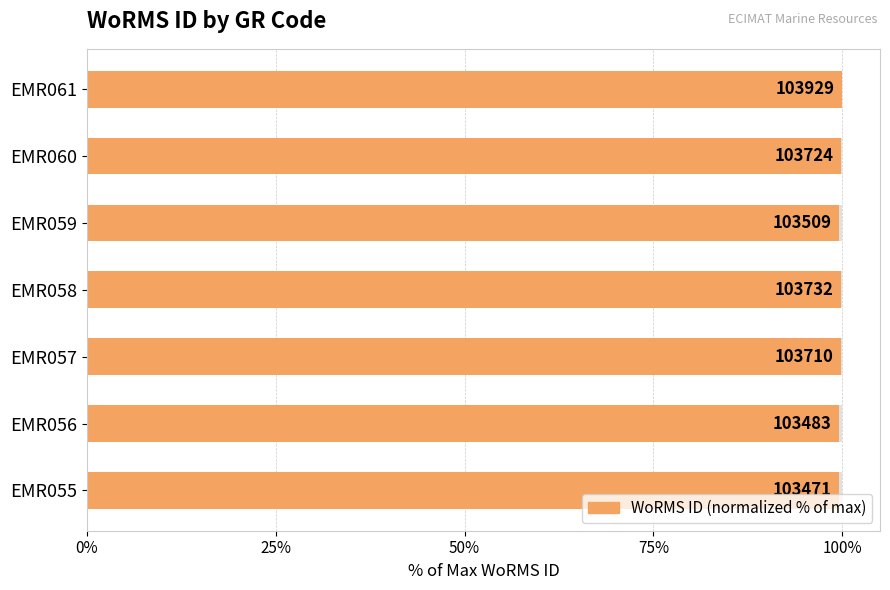

What is the value of the 5th bar from the left?

99.6